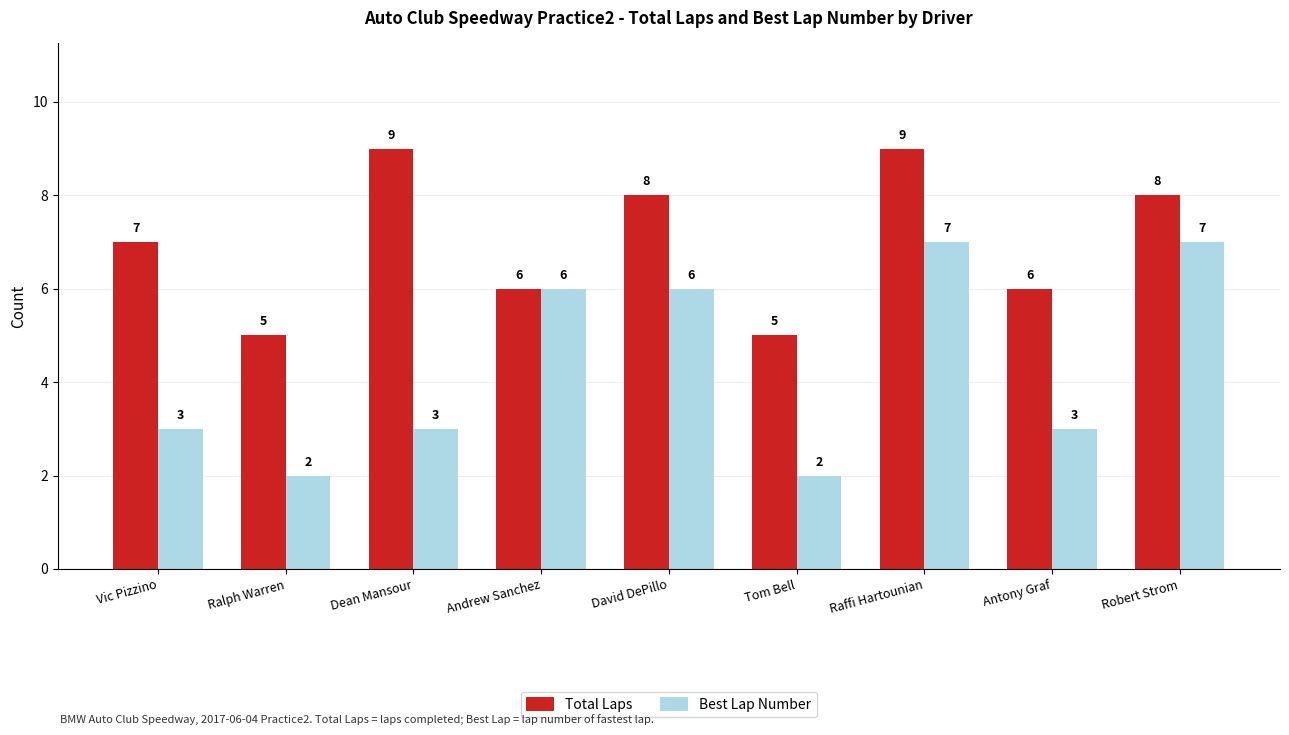

What is the spread (max minus min) of values at Ralph Warren?

3